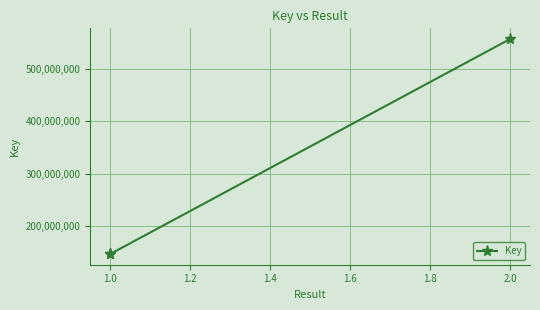

What is the value of the 1st point from the left?

146343027